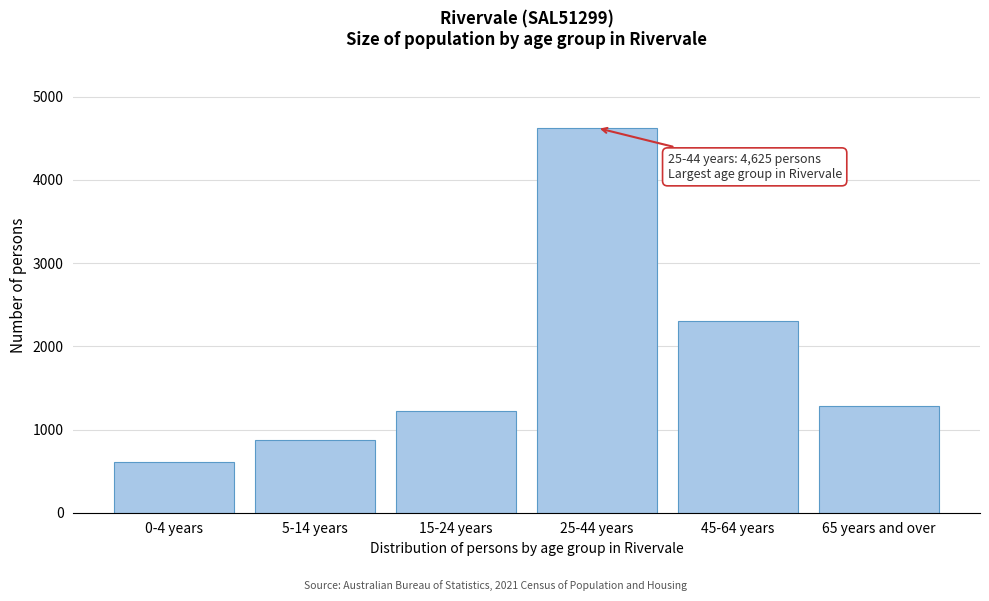

Reading left to right, what are all the values shown in this chart?

0-4 years=606	5-14 years=870	15-24 years=1220	25-44 years=4625	45-64 years=2302	65 years and over=1277